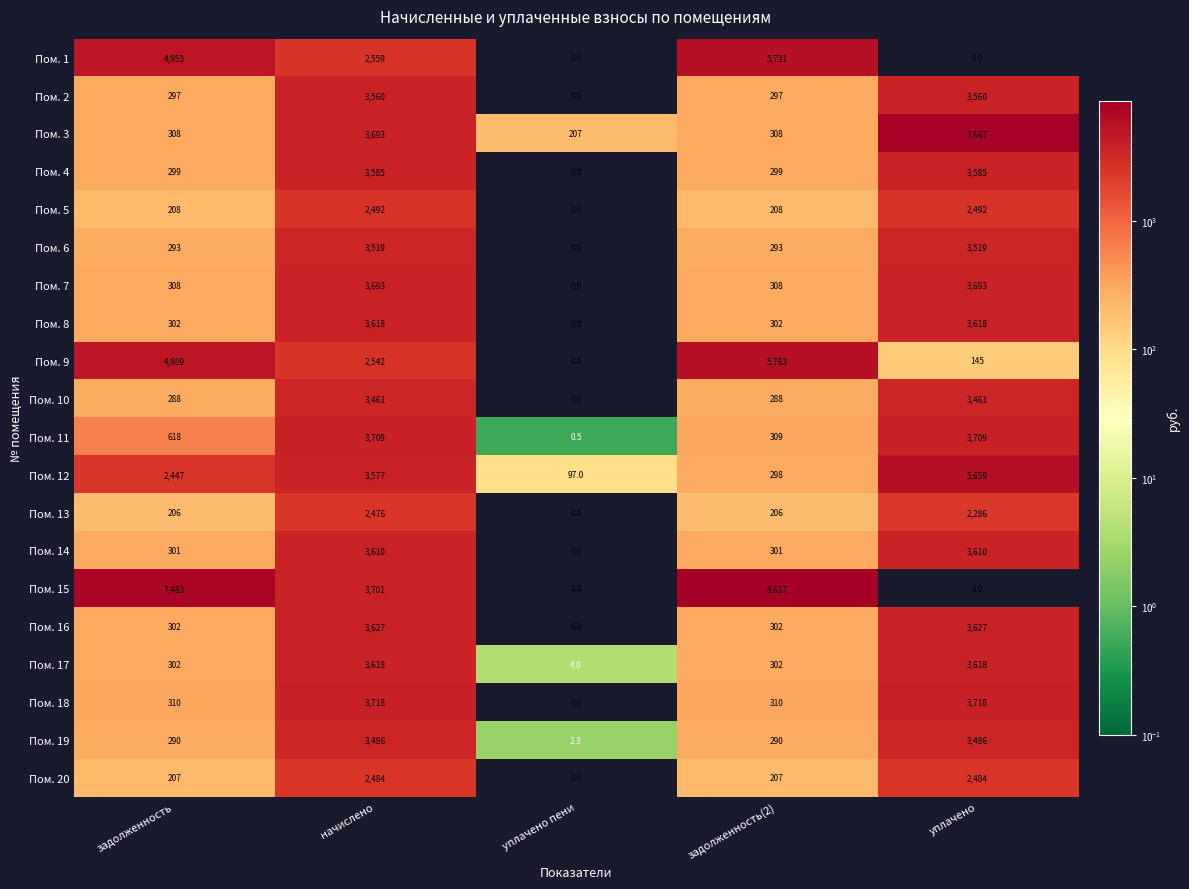

Which series changed the most between задолженность and уплачено пени?

Пом. 15